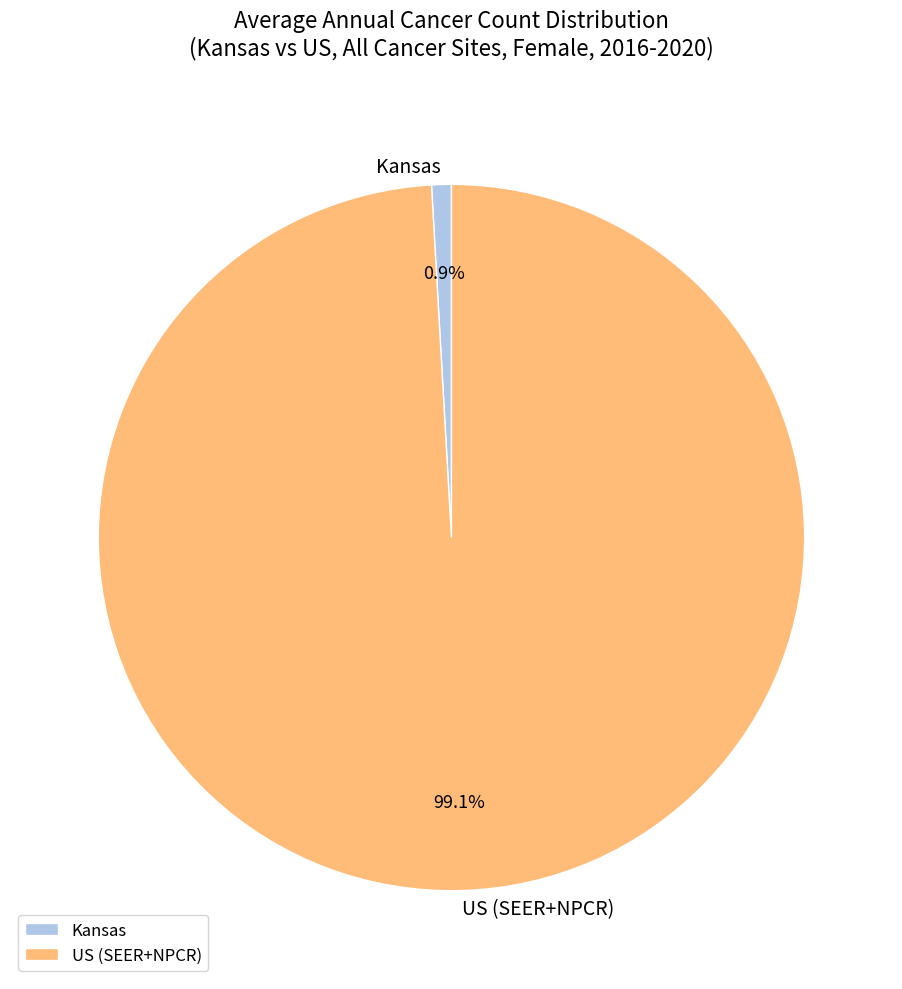

What percentage is NOT represented by US (SEER+NPCR)?

0.9%